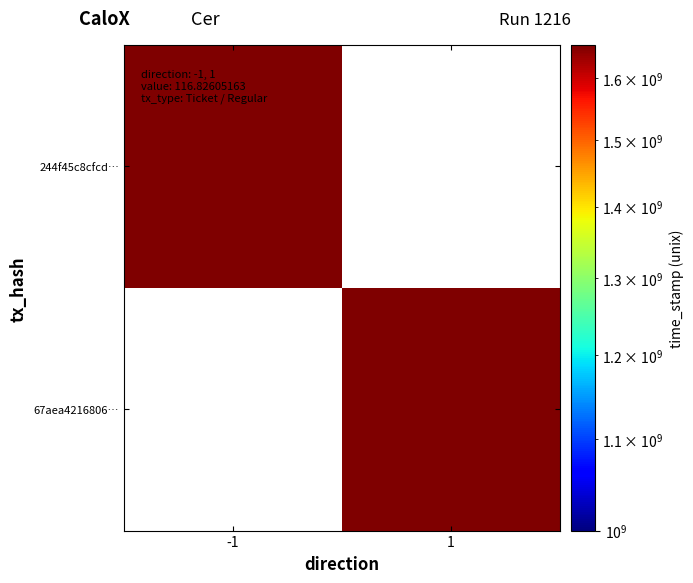

The 67aea42168061c82cb97e958fdf2d5c92d8ba21 series shows 424139029 at 1. True or false?

False